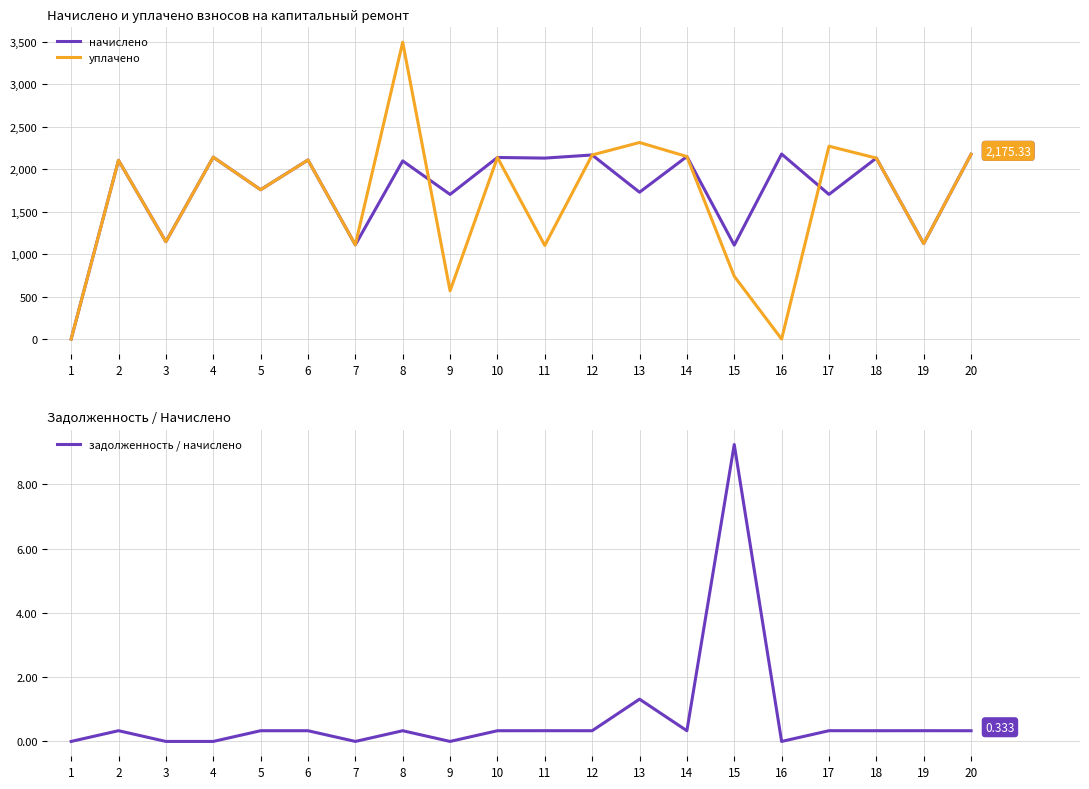

What is the difference between the maximum and minimum values in the начислено series?

2179.0